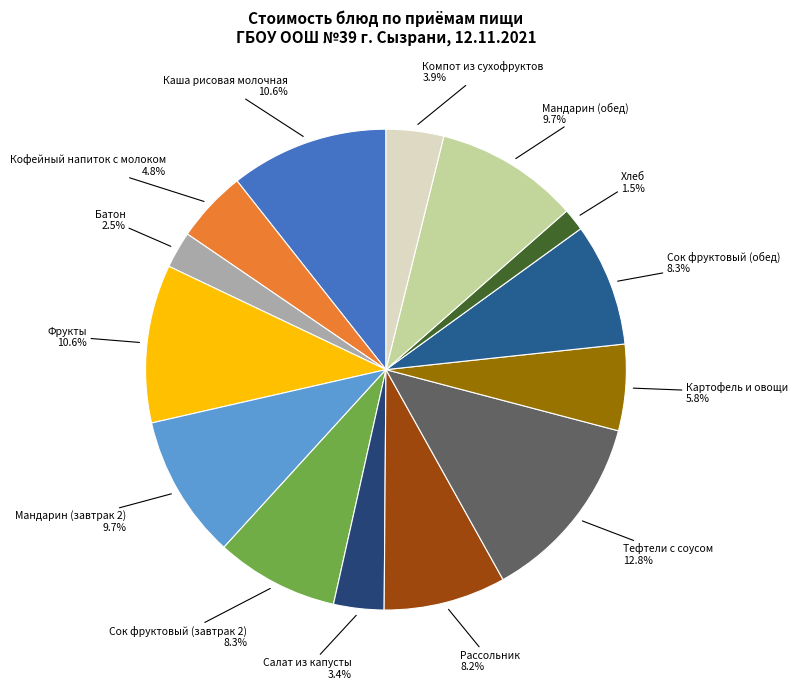

Approximately how many times larger is the value at Картофель и овощи compared to Фрукты?

0.5